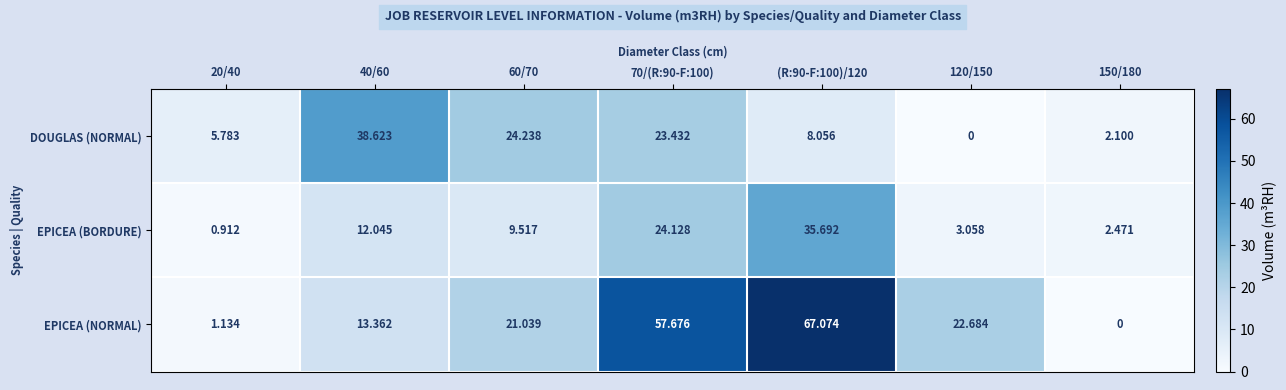

Rank the series at 150/180 from lowest to highest value.

EPICEA (NORMAL), DOUGLAS (NORMAL), EPICEA (BORDURE)